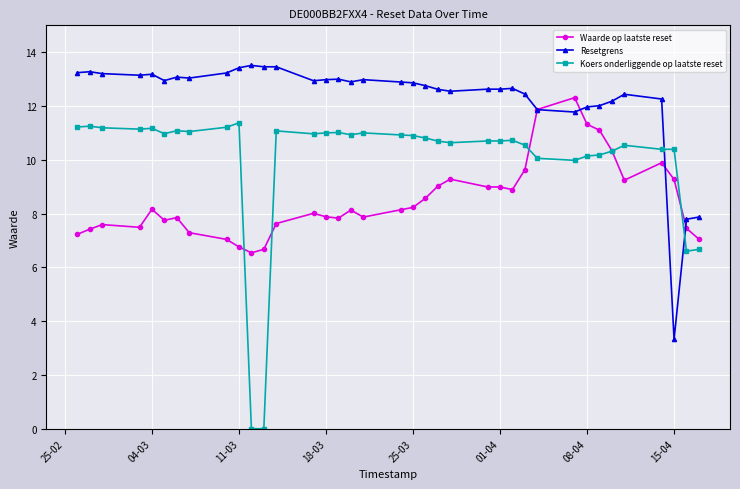

True or false: Resetgrens has more than 1 interior local peaks.

True